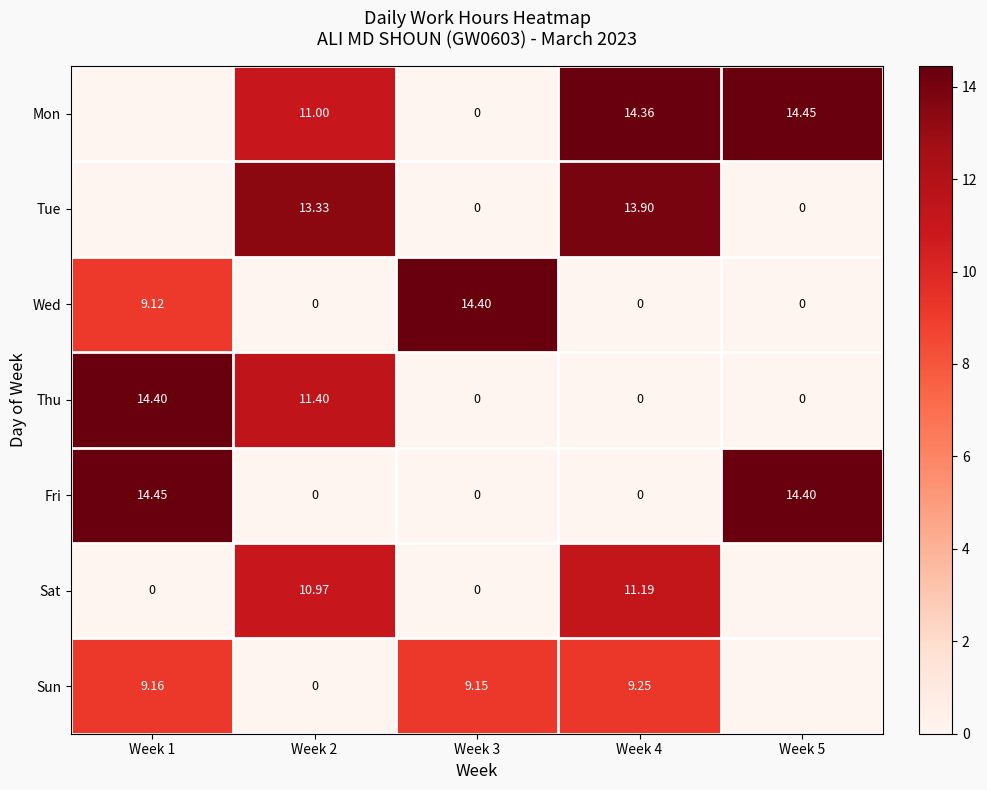

Which series changed the most between Week 3 and Week 4?

Wed